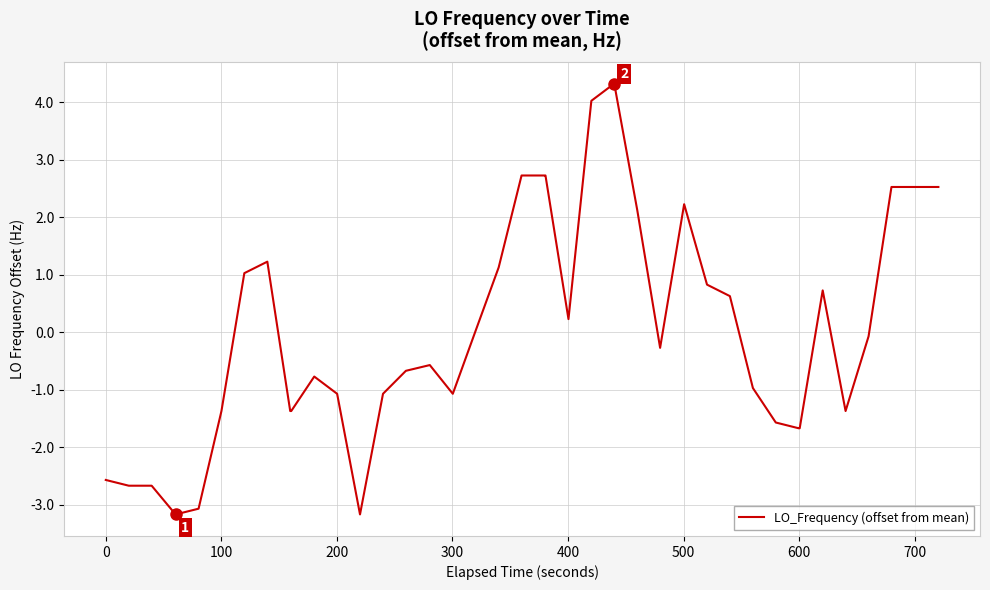

What is the greatest value displayed?

4.3